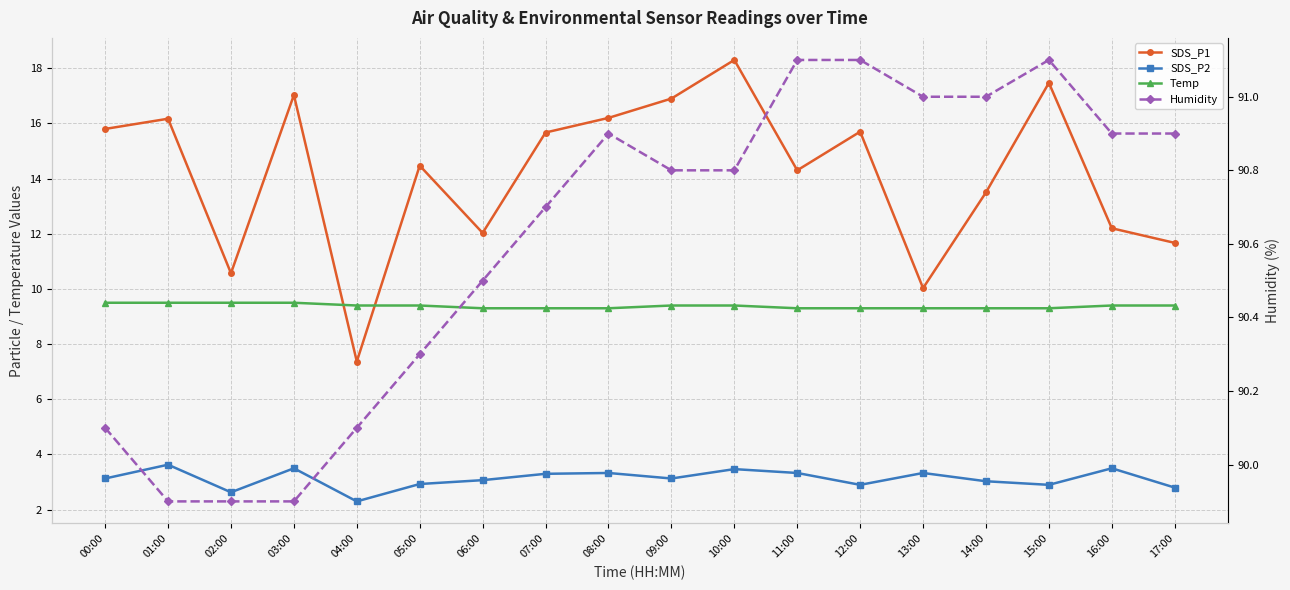

Where is Temp nearest to the value 9?

06:00